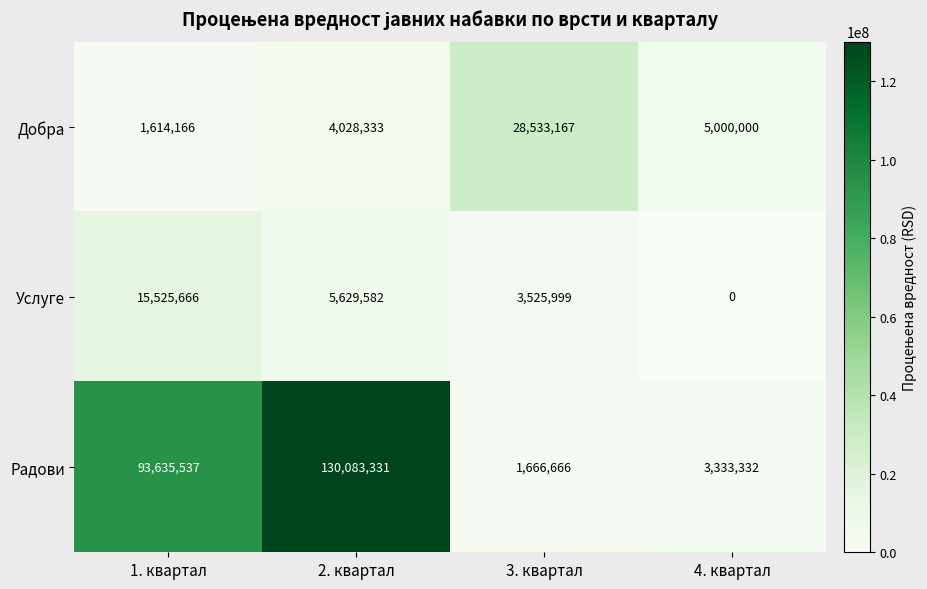

What is the sum of all Добра values?

39175666